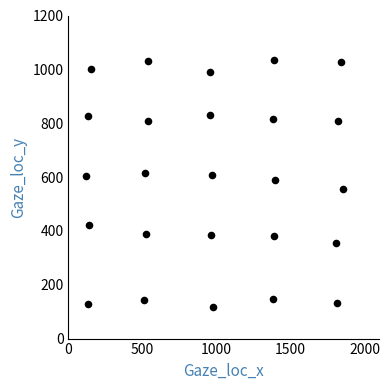

What is the range of X values (max minus min)?

1734.2